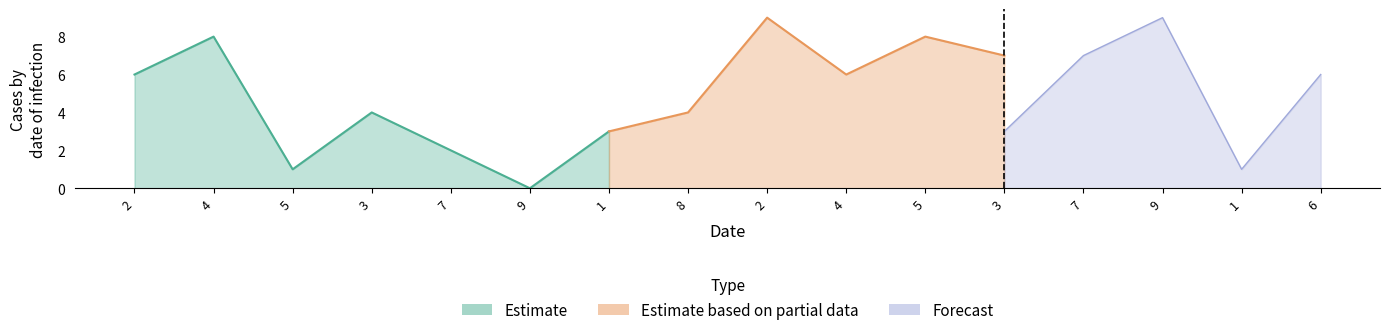

Which has a higher value, 3 or 1?

1